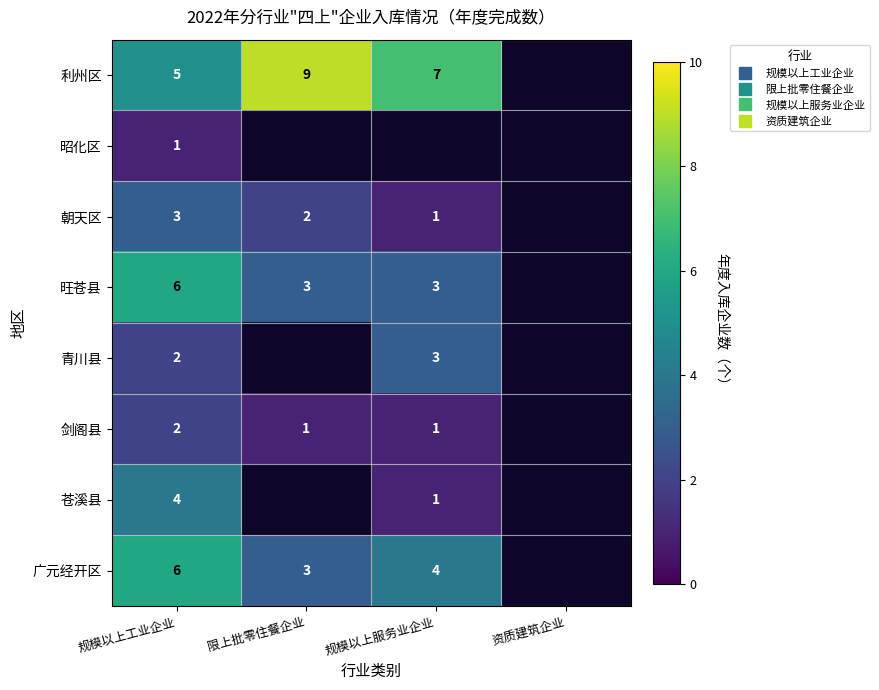

At which label is 昭化区 closest to 1?

规模以上工业企业